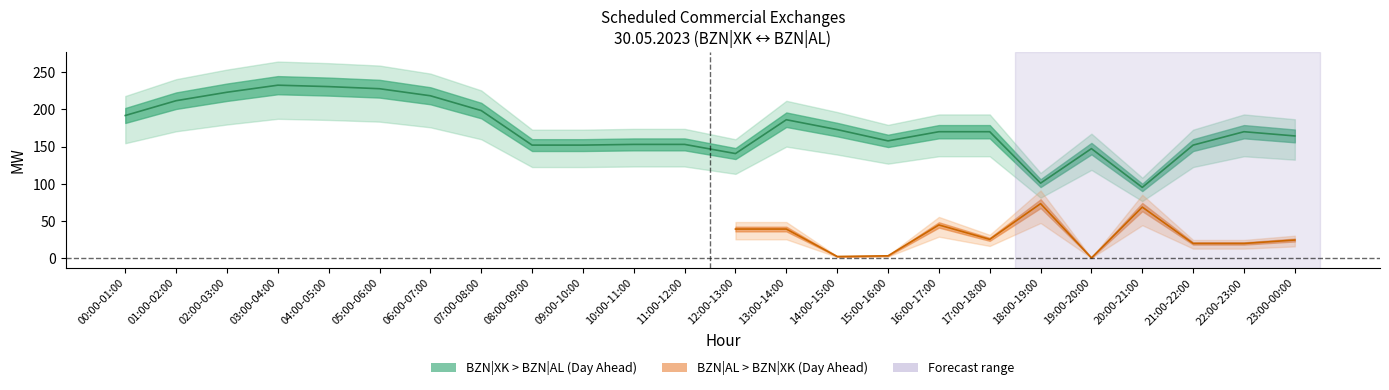

True or false: BZN|XK > BZN|AL (Day Ahead) has a value of 210 at 11:00-12:00.

False